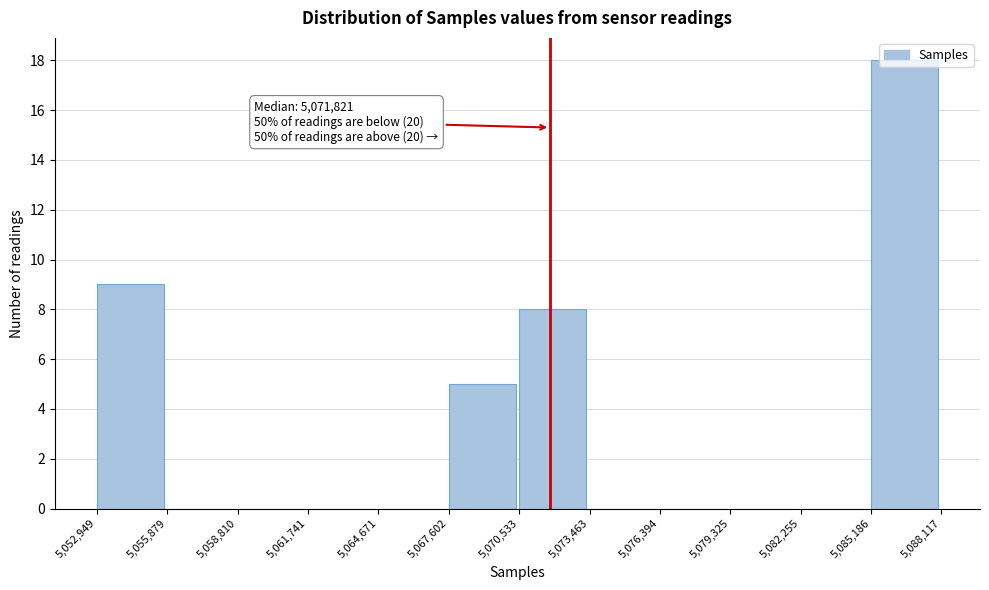

Which range on the x-axis has the tallest bar?

5,085,186 to 5,088,117